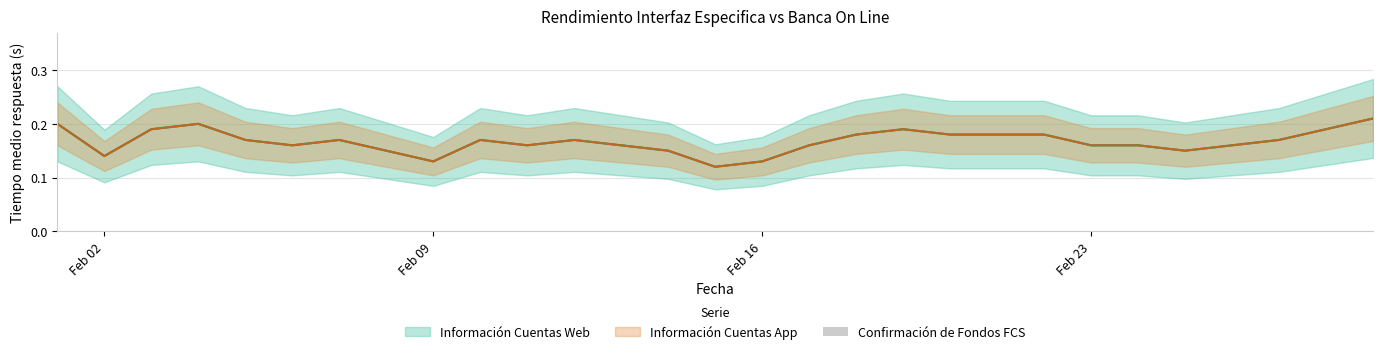

The Información Cuentas App series shows 0.2 at 2020-02-13. True or false?

False